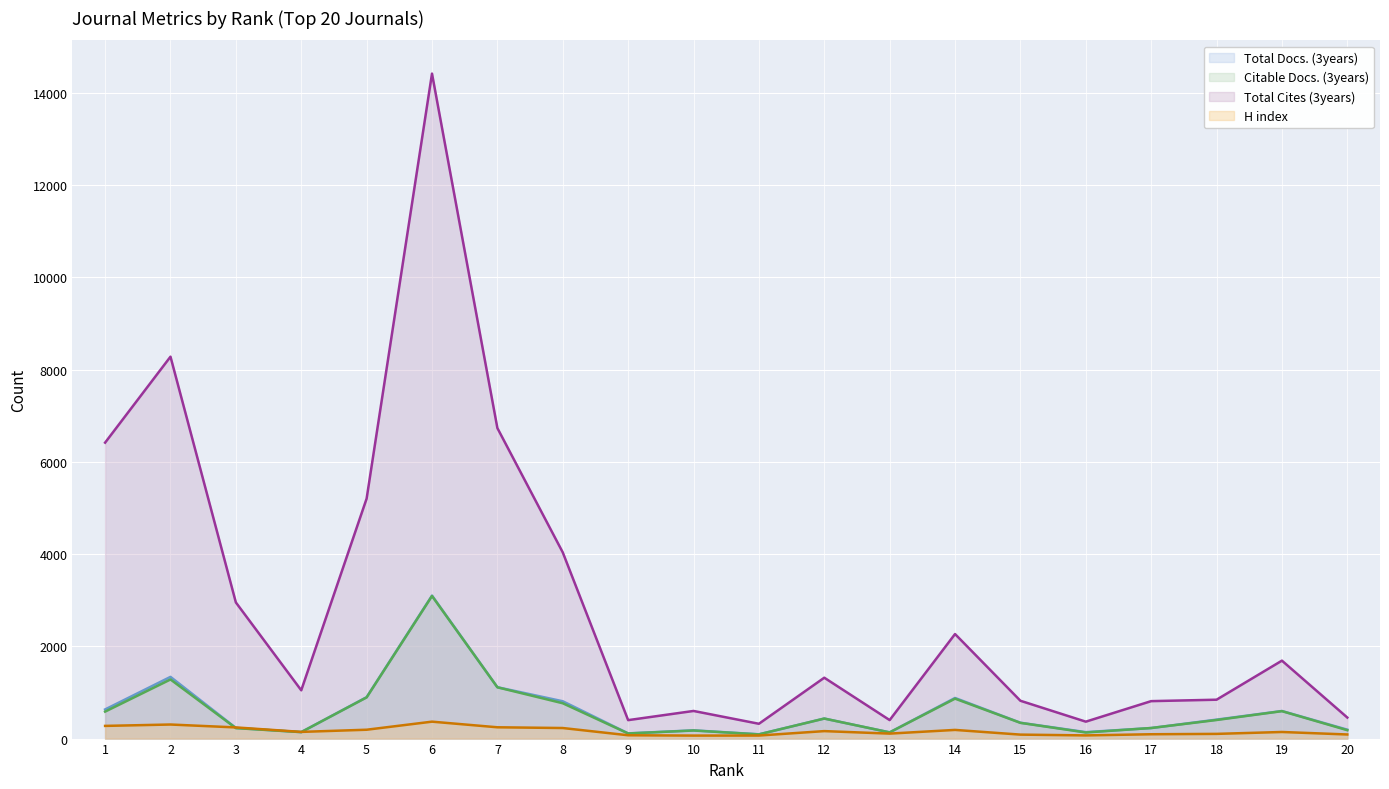

Reading left to right, what are all the values shown in this chart?

Total Docs. (3years): 1=632	2=1338	3=231	4=141	5=898	6=3100	7=1114	8=809	9=113	10=179	11=93	12=435	13=135	14=881	15=344	16=140	17=229	18=411	19=598	20=193
Citable Docs. (3years): 1=585	2=1282	3=227	4=140	5=893	6=3092	7=1112	8=766	9=111	10=175	11=91	12=434	13=134	14=866	15=341	16=132	17=229	18=403	19=595	20=182
Total Cites (3years): 1=6417	2=8281	3=2952	4=1047	5=5204	6=14419	7=6733	8=4037	9=400	10=599	11=321	12=1320	13=401	14=2267	15=820	16=367	17=812	18=843	19=1690	20=456
H index: 1=275	2=305	3=242	4=145	5=192	6=367	7=245	8=229	9=72	10=65	11=66	12=162	13=108	14=188	15=86	16=69	17=94	18=102	19=143	20=89